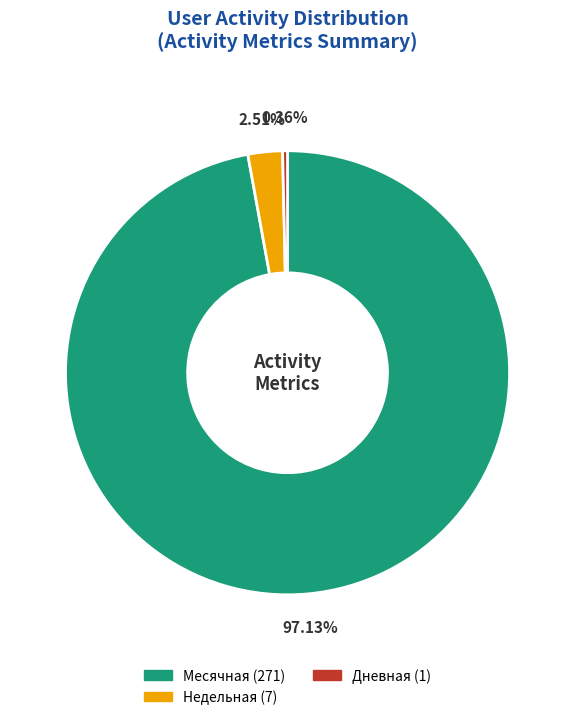

Count the number of slices in the pie.

3